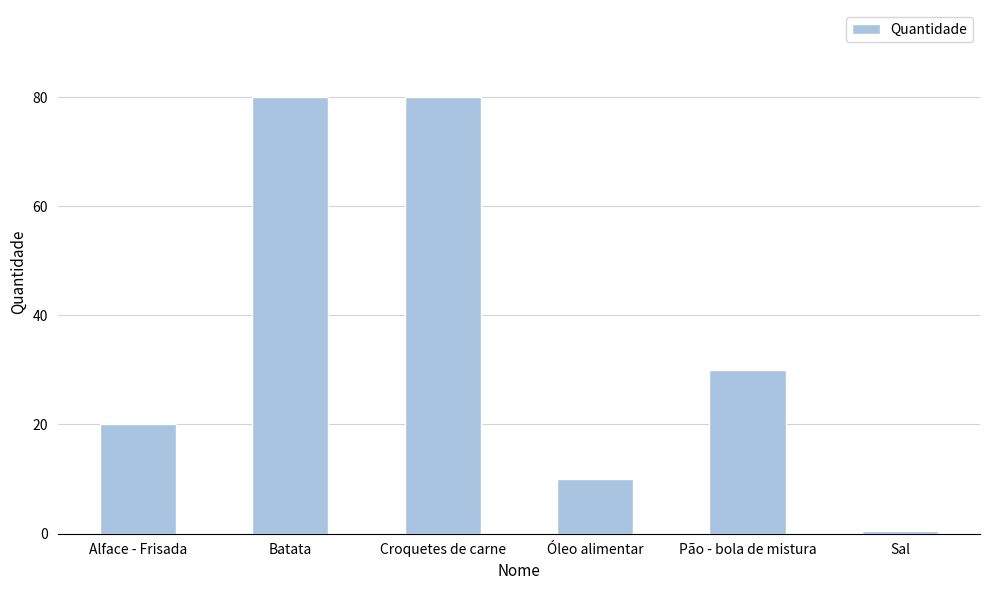

Reading left to right, what are all the values shown in this chart?

Alface - Frisada=20.0	Batata=80.0	Croquetes de carne=80.0	Óleo alimentar=10.0	Pão - bola de mistura=30.0	Sal=0.5